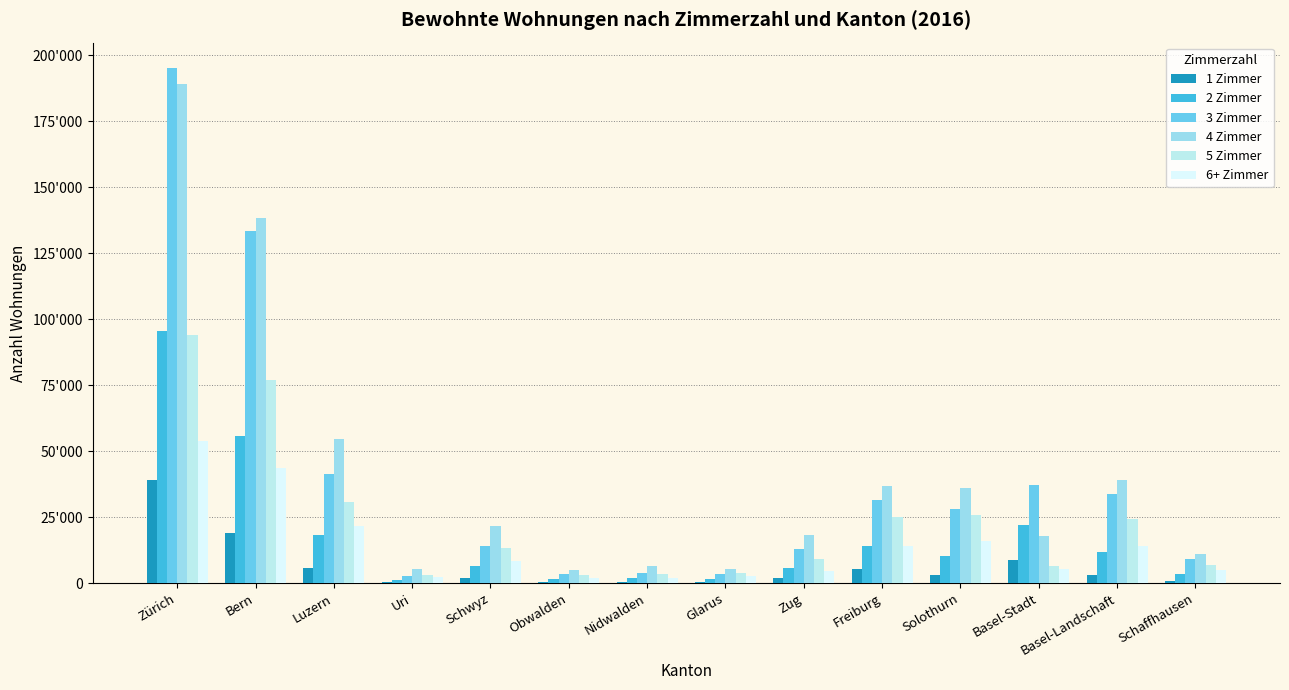

Reading left to right, list all the values displayed in this chart.

1 Zimmer: 39076	18959	5901	303	1977	481	633	455	2091	5574	2962	8699	3044	912
2 Zimmer: 95670	55614	18200	1100	6364	1577	1809	1548	5917	14198	10328	22040	11696	3313
3 Zimmer: 195042	133459	41421	2912	13934	3347	4051	3637	12958	31474	28117	37259	33680	9296
4 Zimmer: 189239	138407	54761	5355	21808	4868	6492	5398	18313	36964	36084	17857	39071	11130
5 Zimmer: 93989	76921	30760	3072	13231	3112	3602	3971	9116	25100	25658	6516	24397	7076
6+ Zimmer: 53752	43492	21614	2267	8578	2163	1951	2735	4604	14018	15981	5558	14221	4856